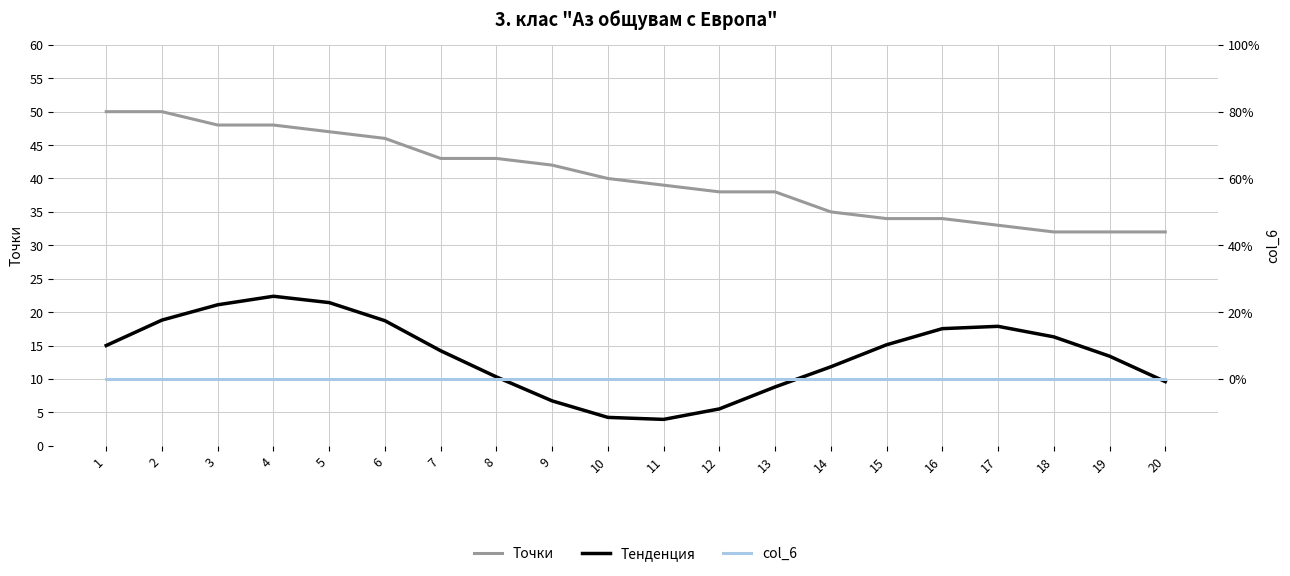

Is the value of col_6 at 17 greater than the value of Точки at 2?

No